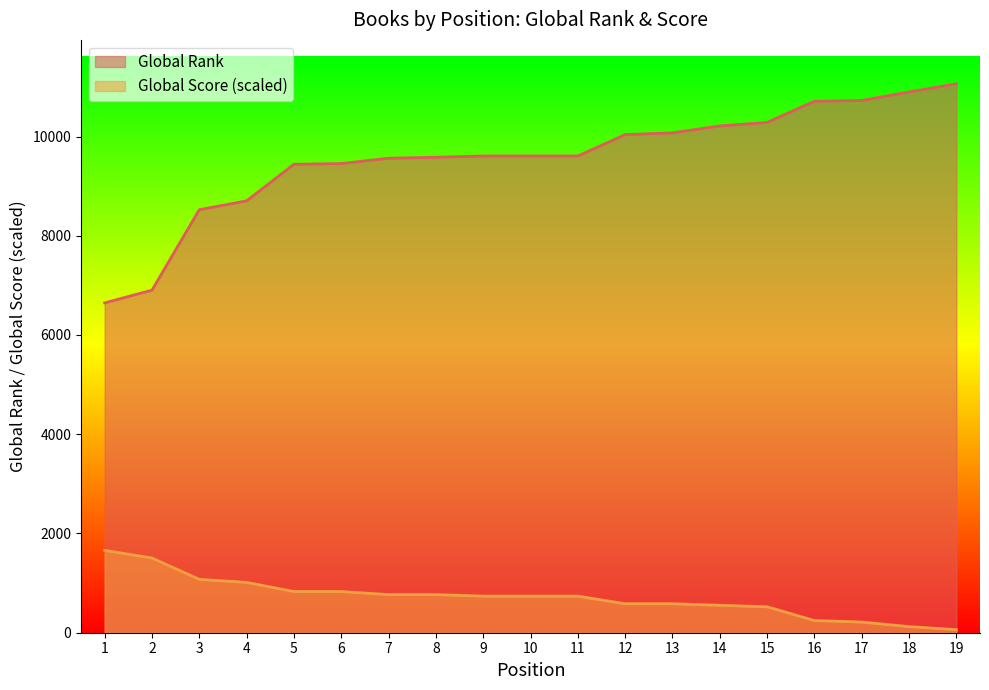

Which category has the lowest value in the Global Score series?

19